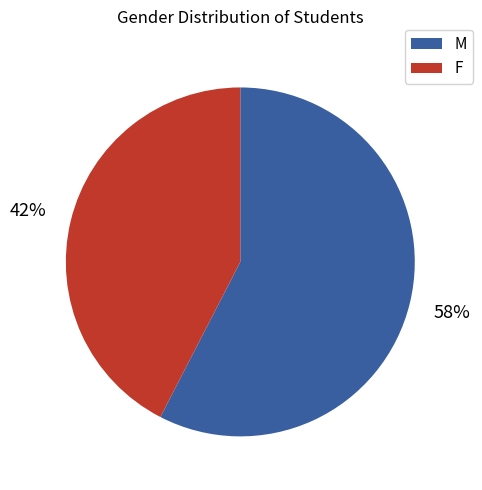

What is the smallest slice in the pie chart?

F